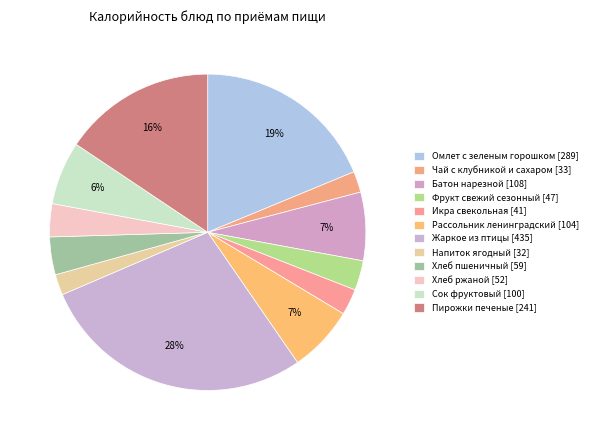

How many segments does this pie chart have?

12